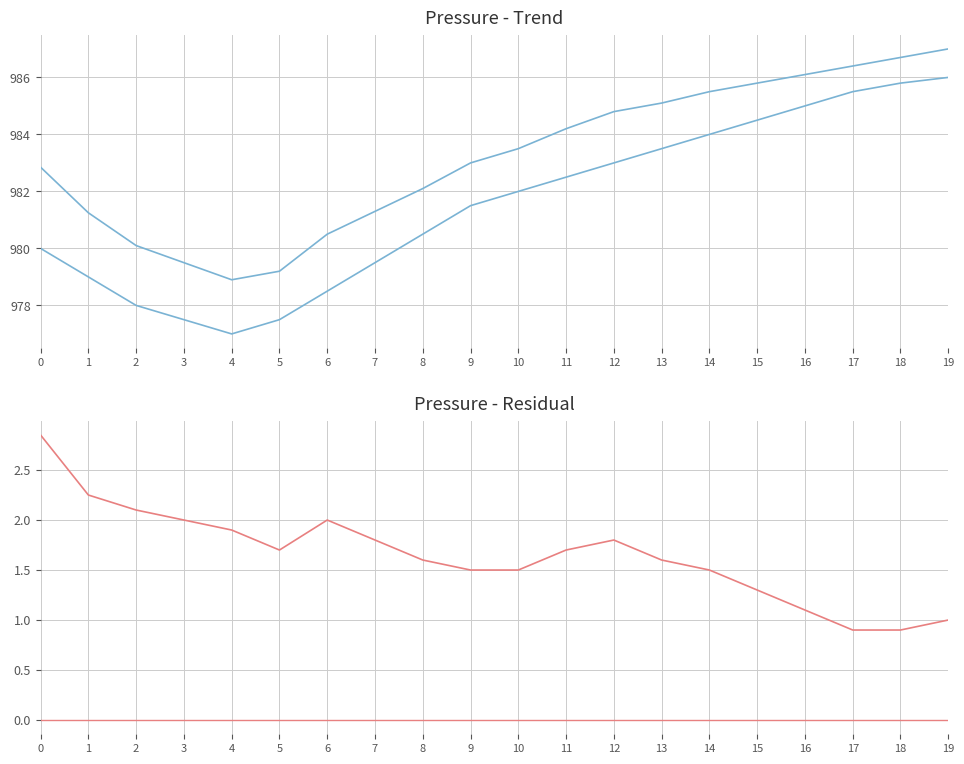

What is the total value across all series at 0?

1962.8